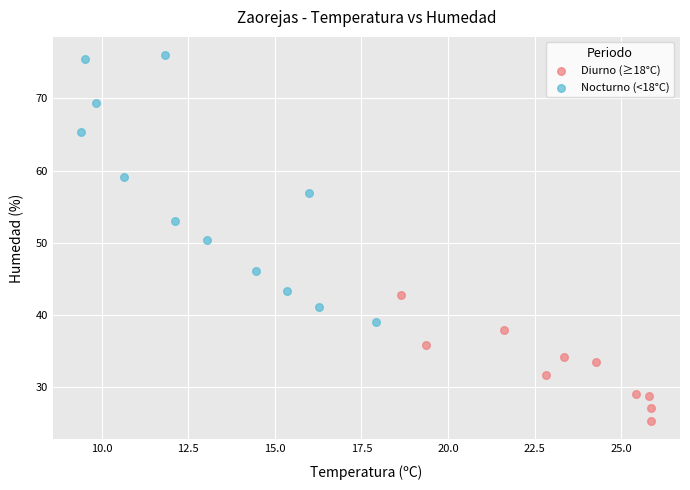

Which series contains the highest Y value?

Nocturno (<18°C)